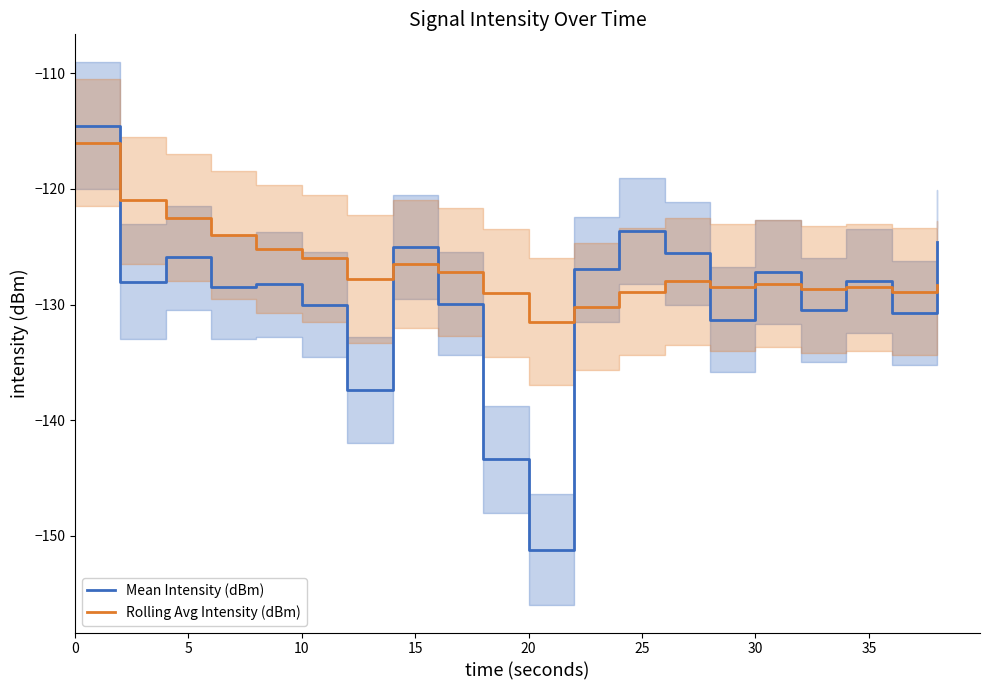

At which label does Mean Intensity (dBm) reach its minimum?

20